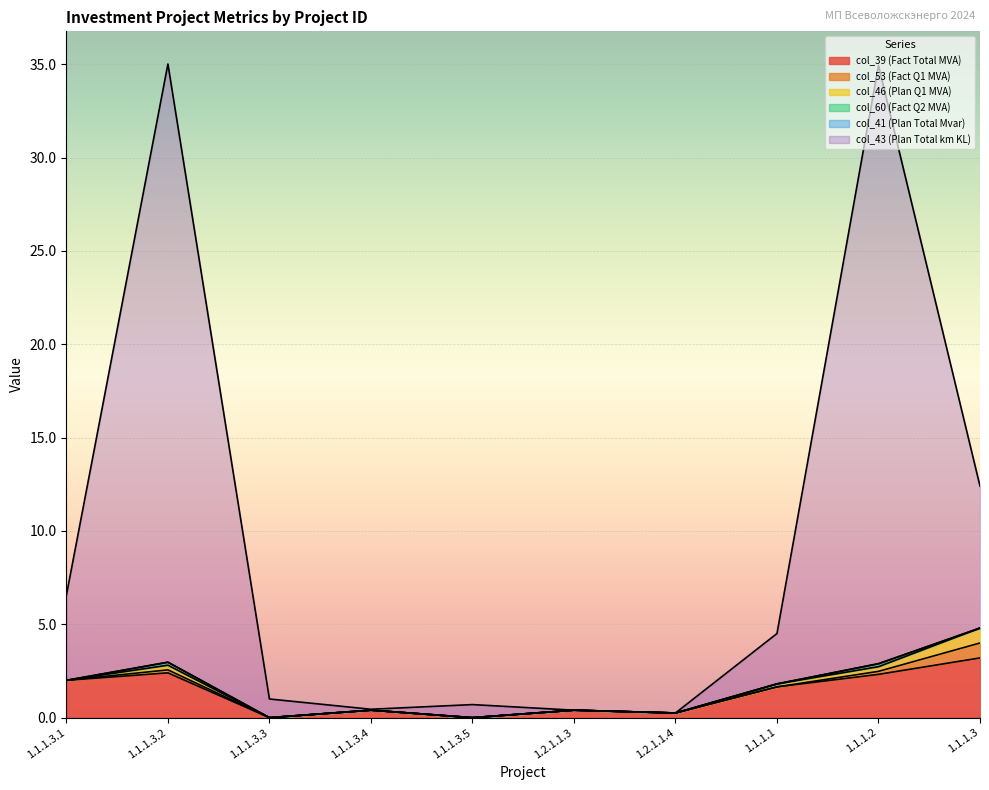

What is the label of the 6th point from the left?

1.2.1.1.3